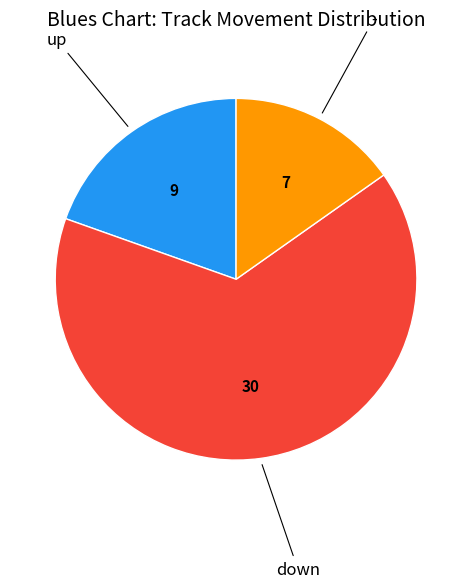

Is there any slice that represents more than half of the pie?

Yes